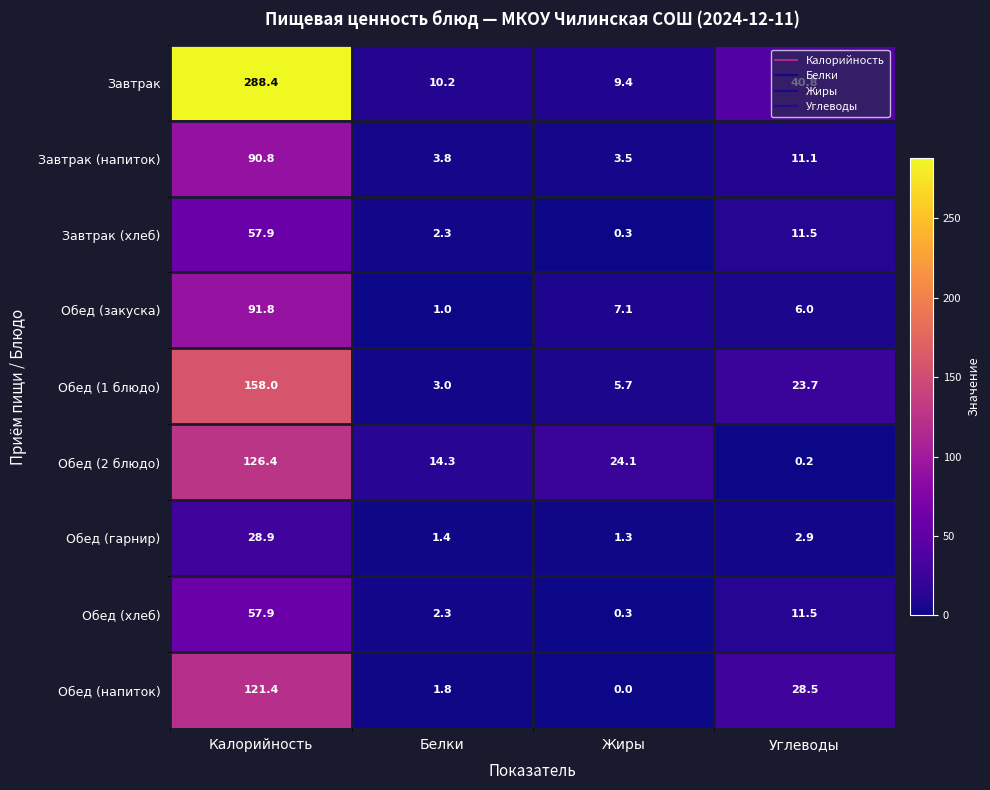

What is the difference between the second highest and minimum values in the Завтрак (напиток) series?

7.6